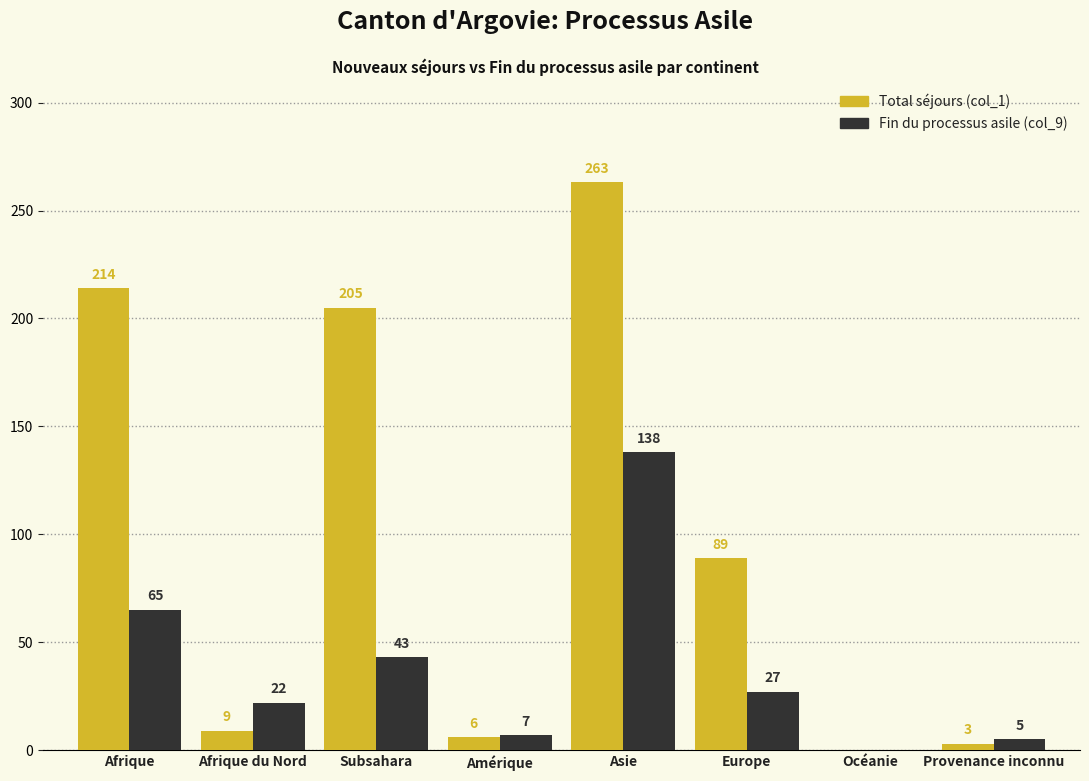

What is the sum of all Fin du processus asile (col_9) values?

307